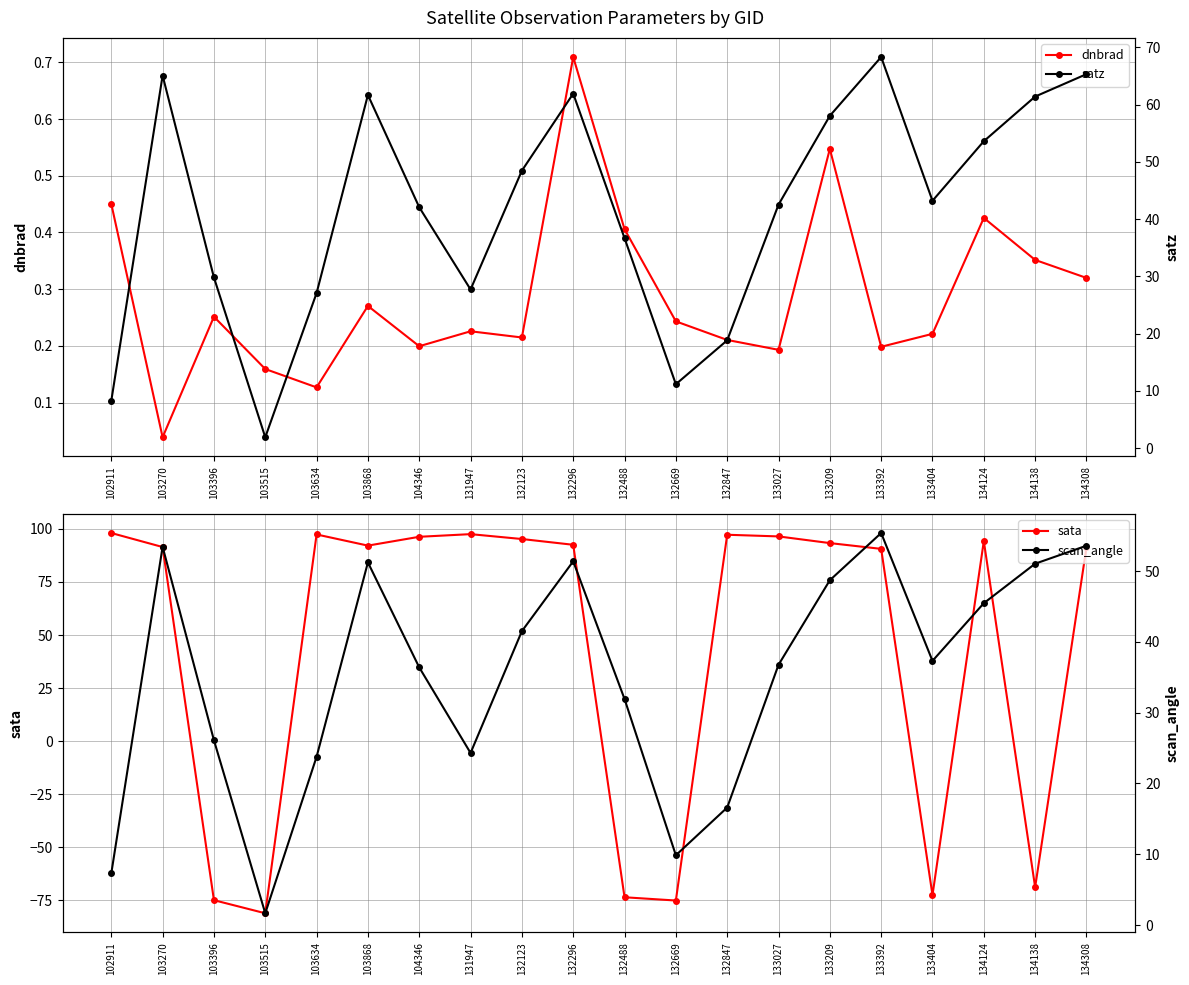

Rank the series by their maximum value, from highest to lowest.

sata, satz, scan_angle, dnbrad